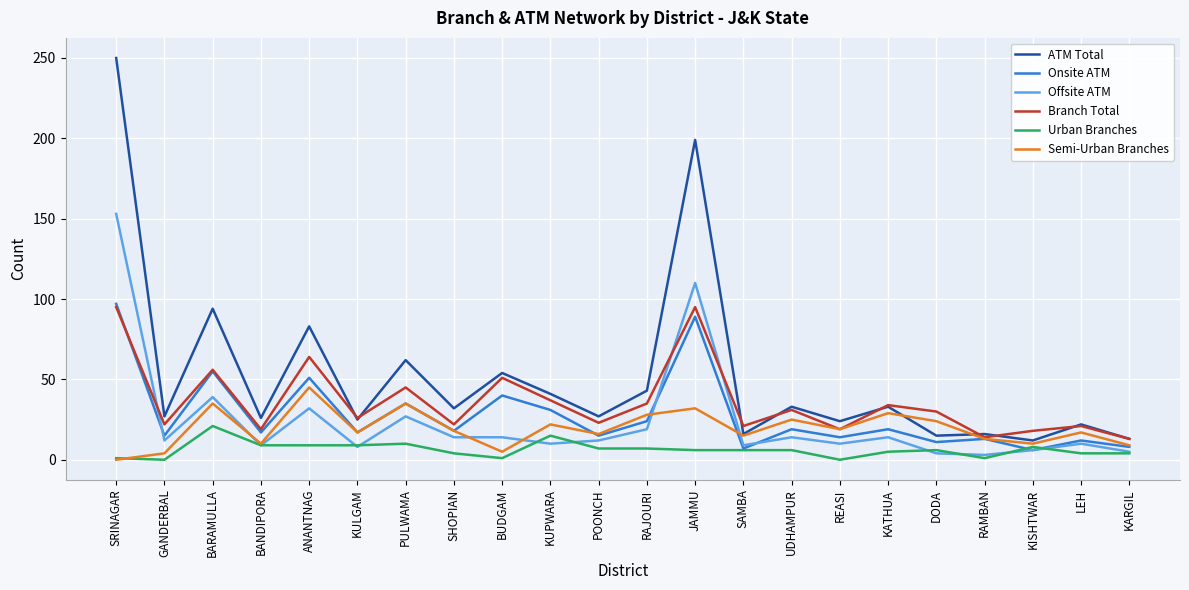

What is the lowest value of the Onsite ATM series?

6